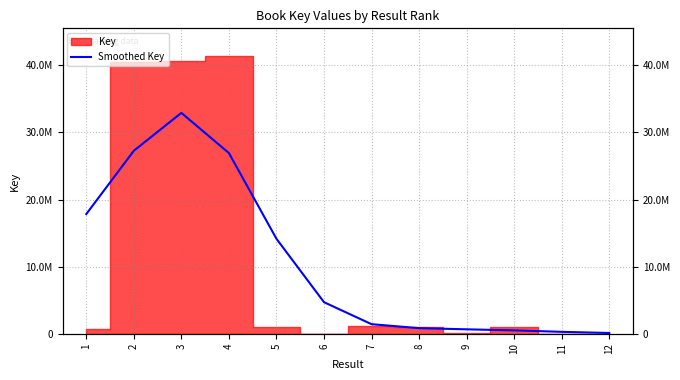

Which label corresponds to the largest value in the chart?

3